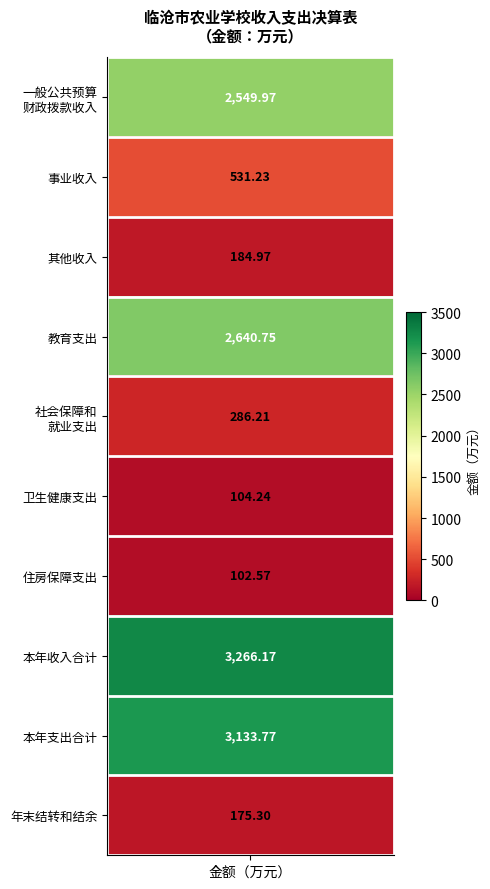

What is the maximum value for 一般公共预算财政拨款收入?

2550.0